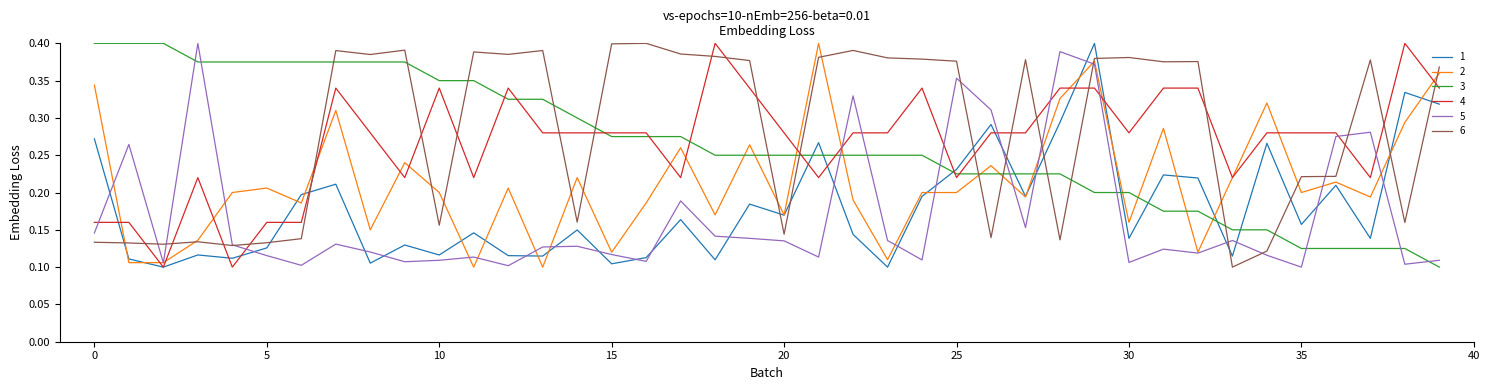

After their last crossing, which series has the higher values: 3 or 1?

1